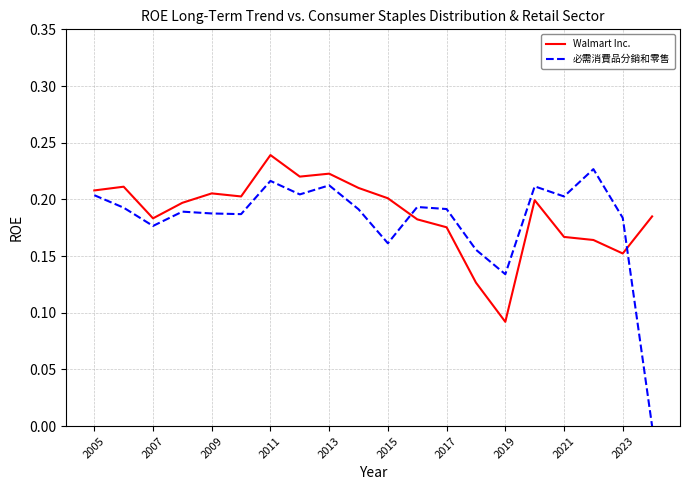

True or false: Walmart Inc. and 必需消費品分銷和零售 cross at least once.

True